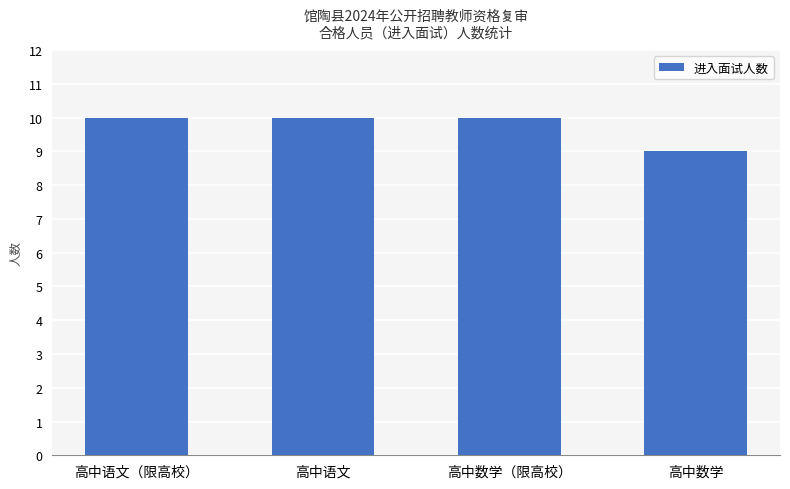

Reading right to left, extract all data points from this chart.

高中数学=9	高中数学（限高校）=10	高中语文=10	高中语文（限高校）=10